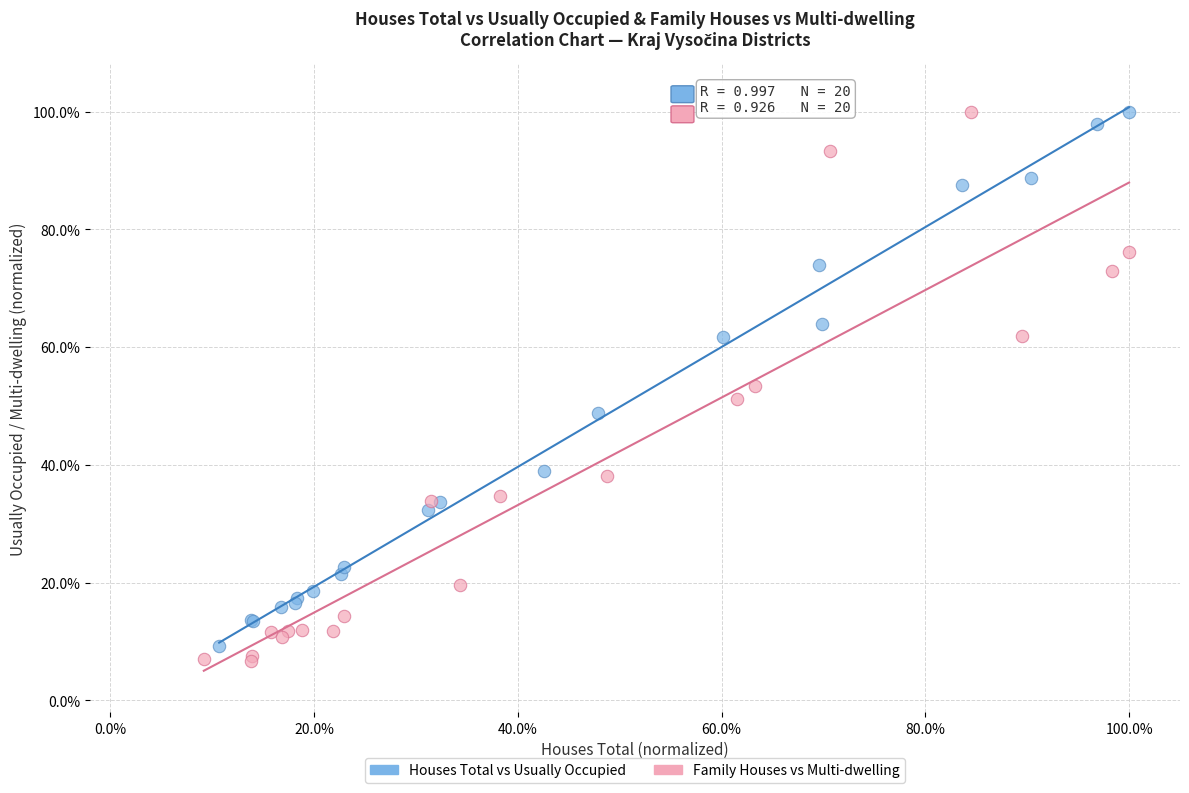

What are all the series names shown in the legend?

Houses Total vs Usually Occupied, Family Houses vs Multi-dwelling